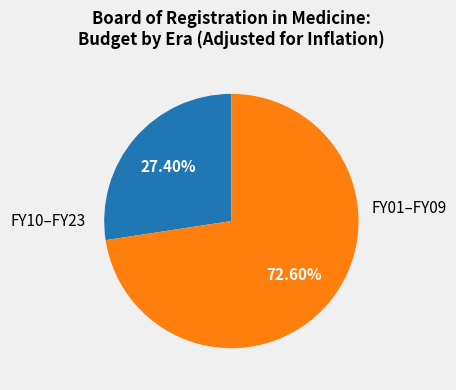

Which slice represents more than half of the pie?

FY01–FY09